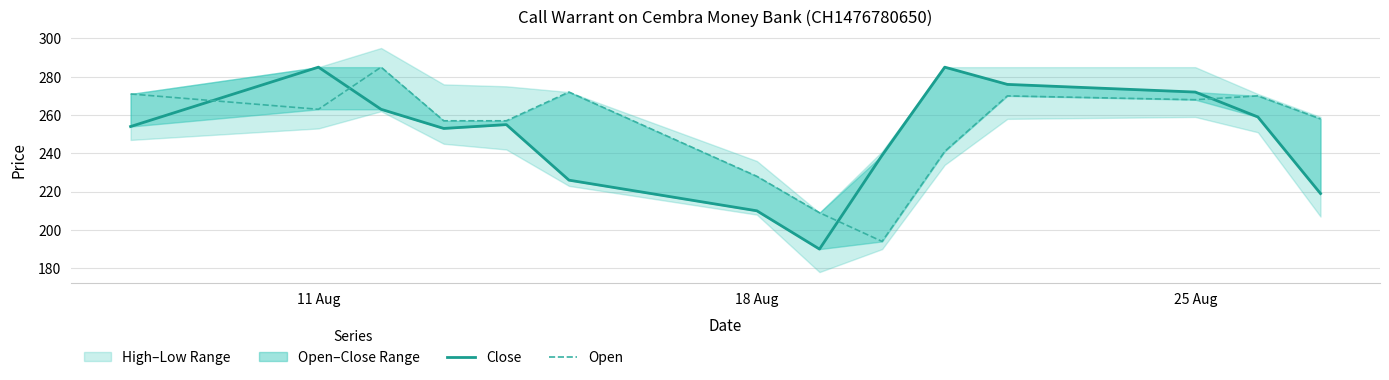

Reading left to right, transcribe all the data shown in this chart.

Close: 254	285	263	253	255	226	210	190	239	285	276	272	259	219
Open: 271	263	285	257	257	272	228	209	194	241	270	268	270	258